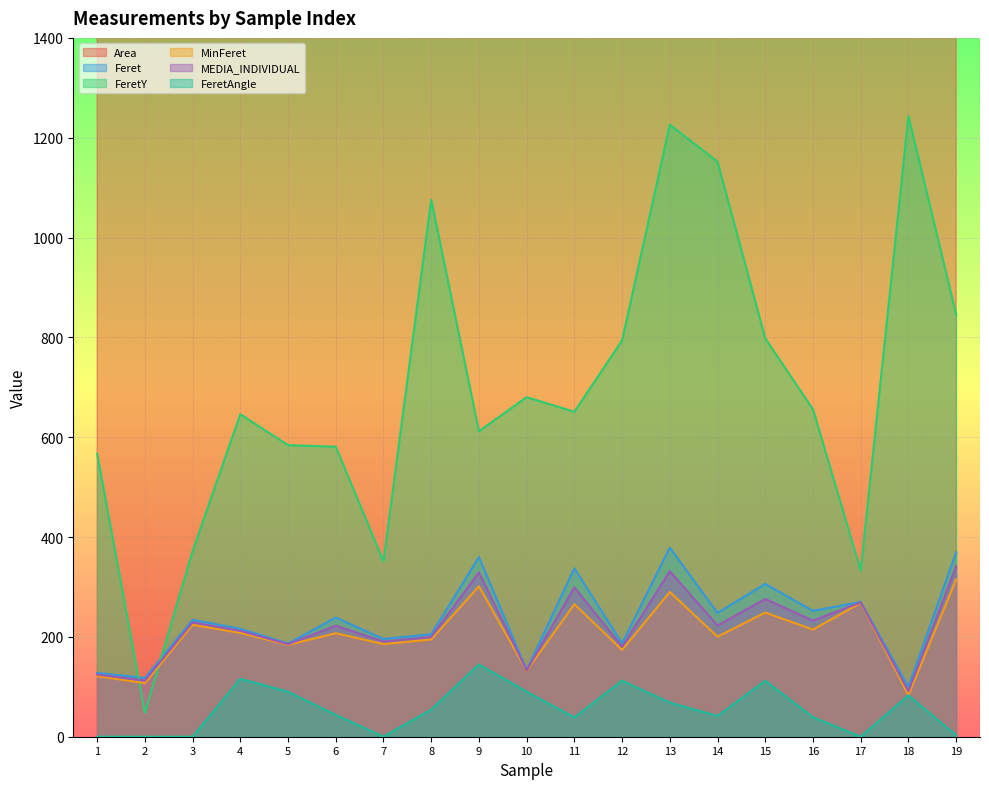

Which series has the widest spread of values?

Area